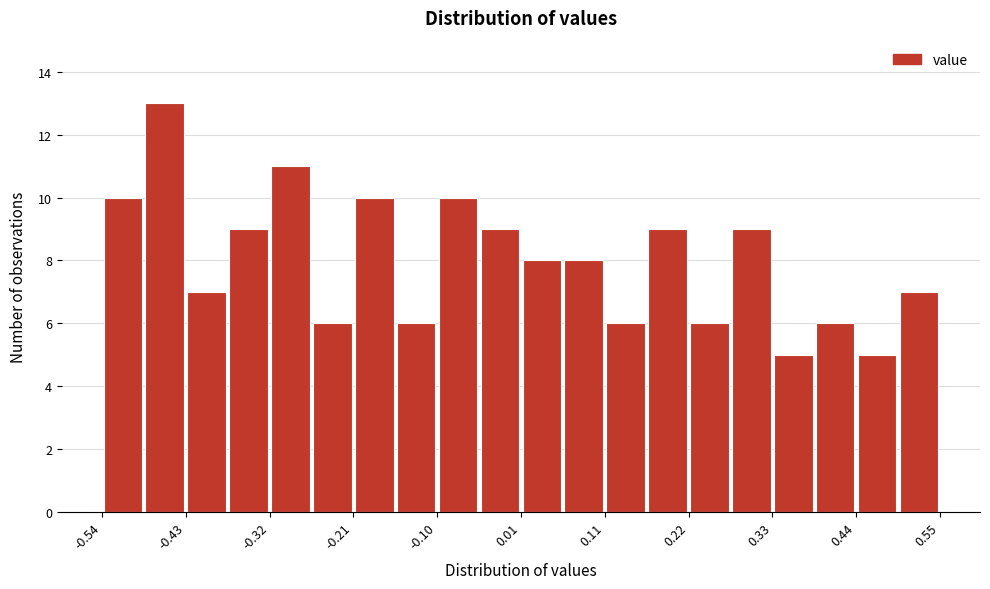

Read against the x-axis, roughly where is the centre of the tallest bar?

-0.46